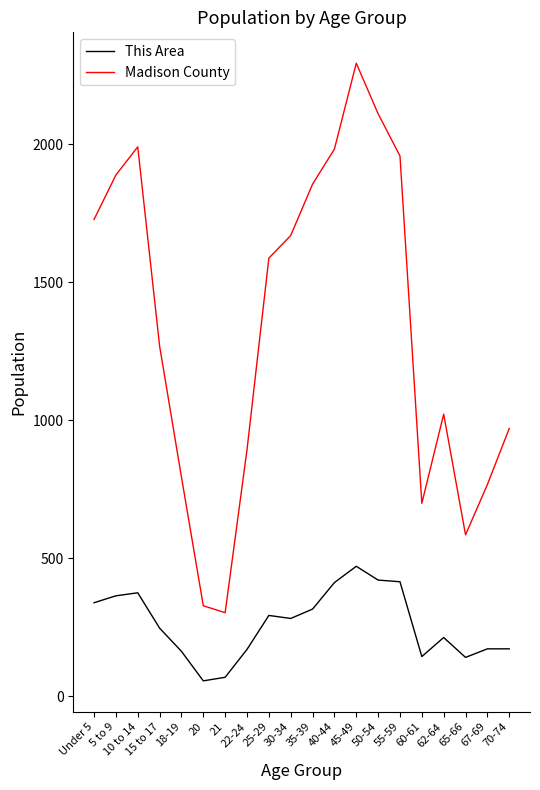

True or false: Madison County has a value of 1022 at 62-64.

True